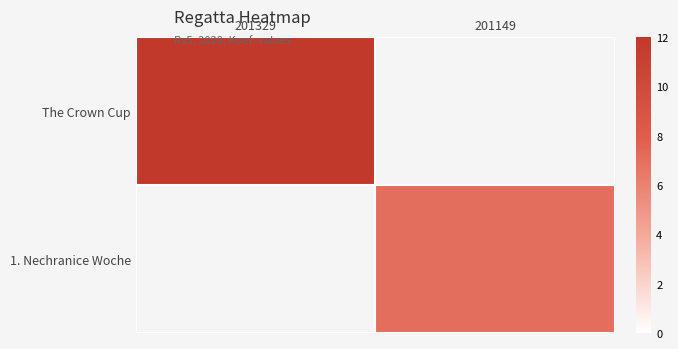

Is the value of The Crown Cup at 201149 greater than the value of 1. Nechranice Woche at 201329?

No